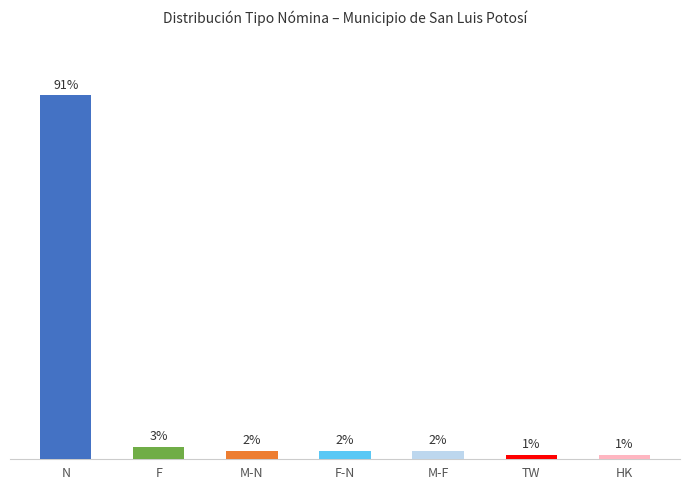

What is the label of the 2nd bar from the right?

TW